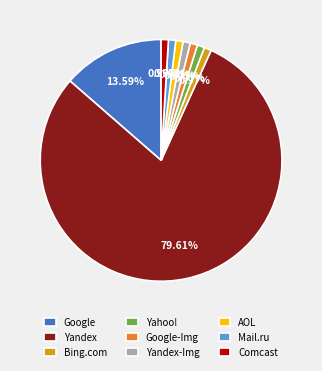

Which has a higher value, Yandex or Yandex-Img?

Yandex